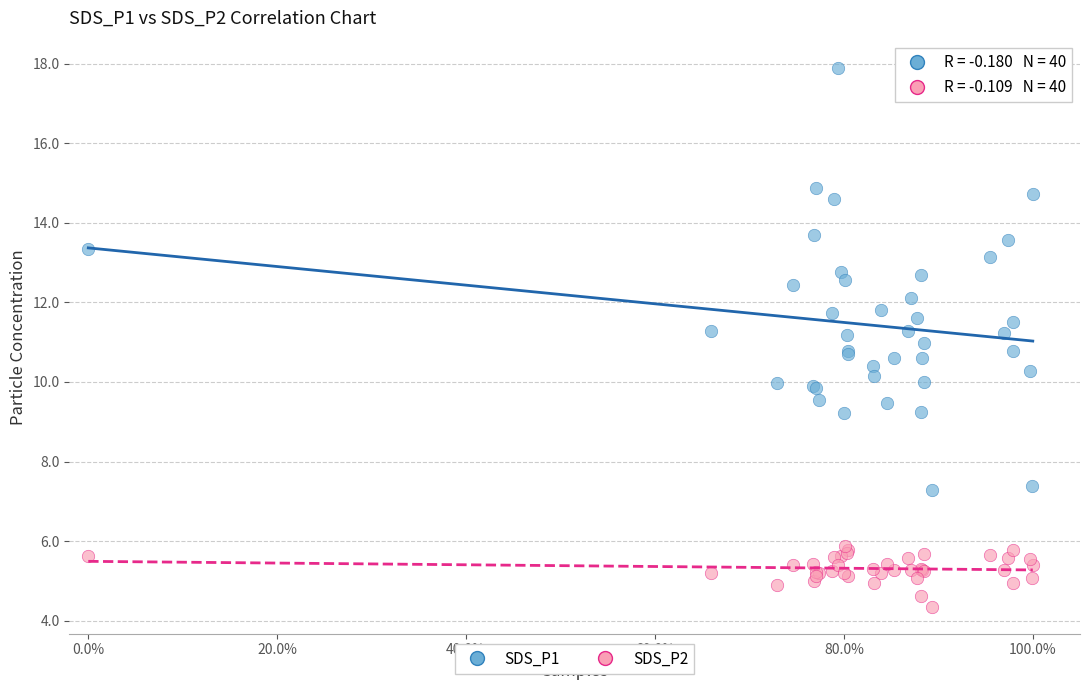

What is the X range (max minus min) for the scatter plot?

1.0